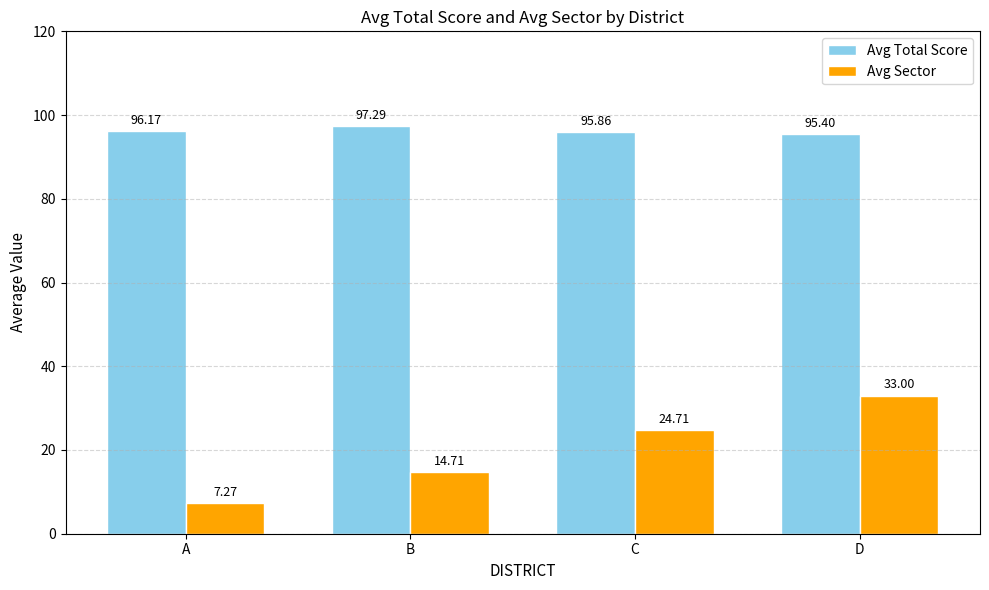

At which label does Avg Total Score first exceed 96?

A